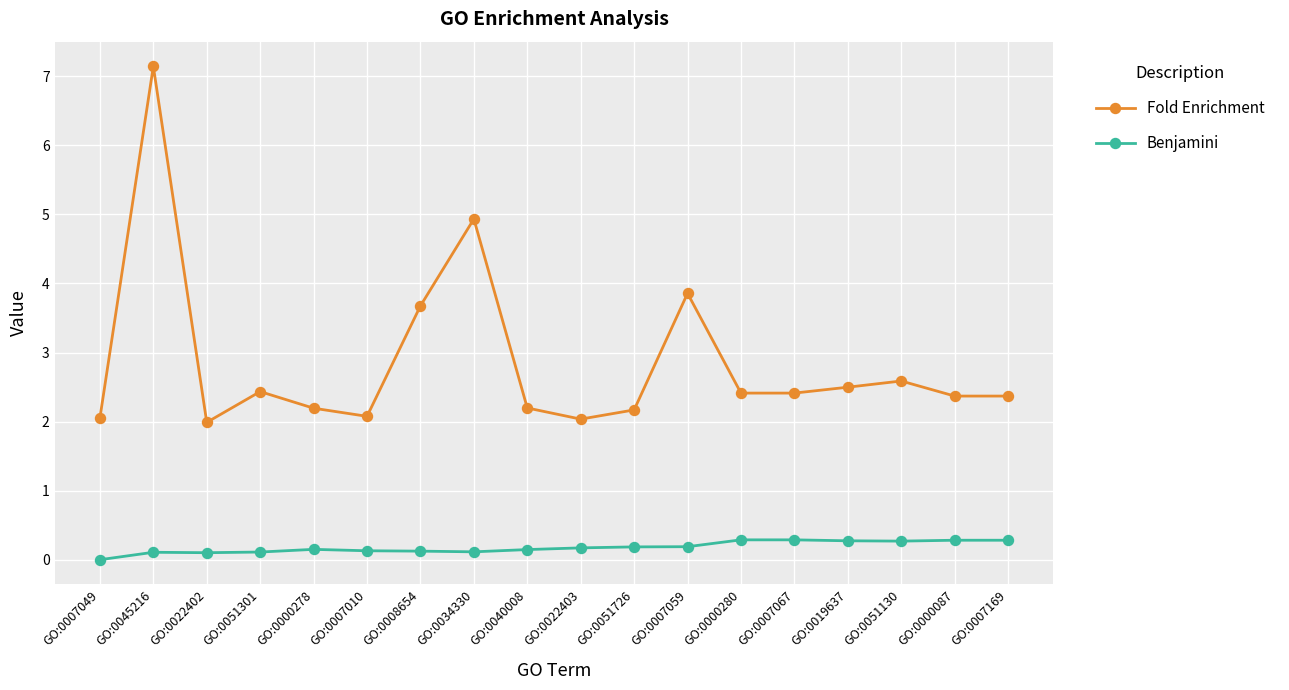

Which series has the widest spread of values?

Fold Enrichment